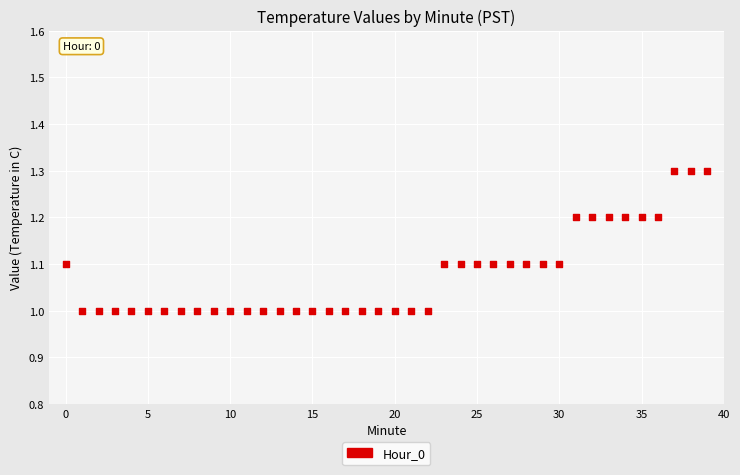

What is the range of Y values (max minus min)?

0.3